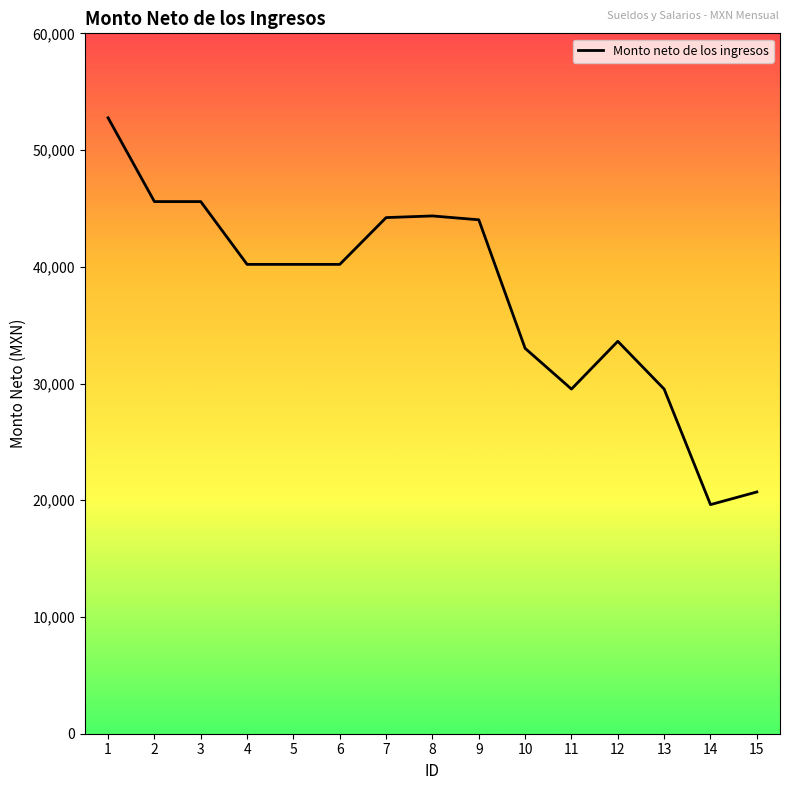

Between 4 and 8, which is larger?

8